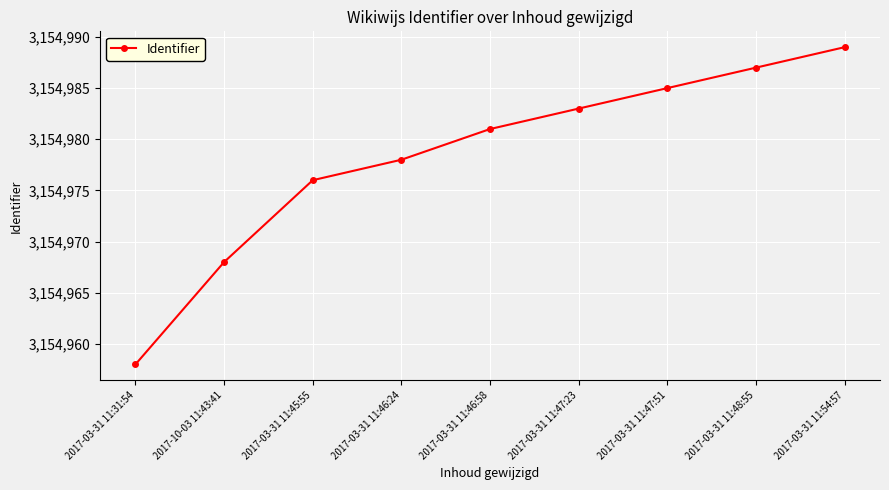

How many lines are shown in the chart?

1